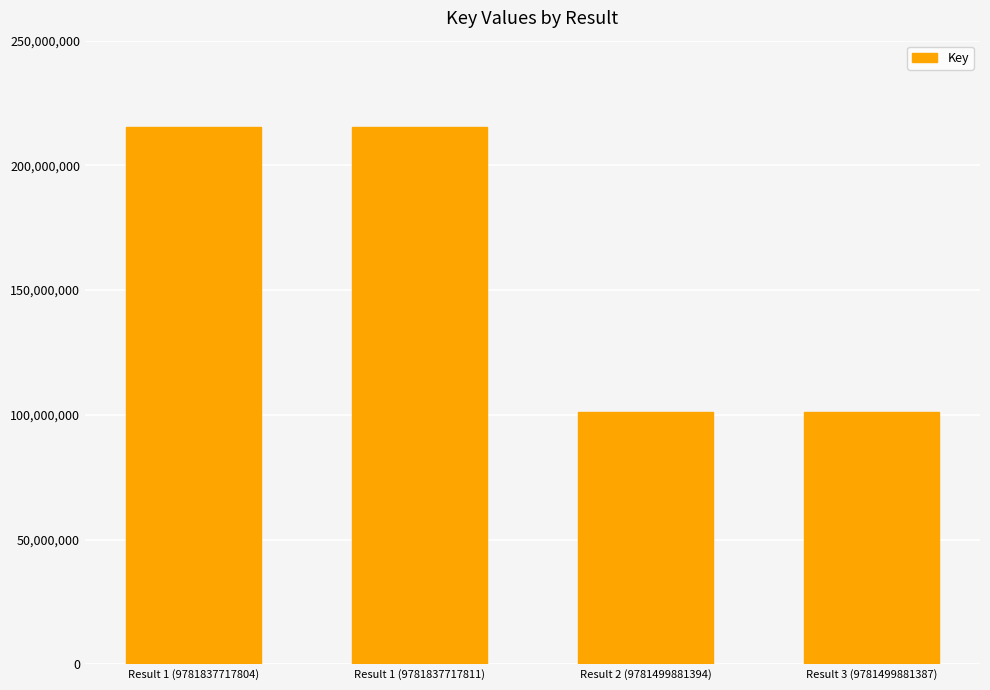

True or false: the data shows 101169770 at Result 3 (9781499881387).

True